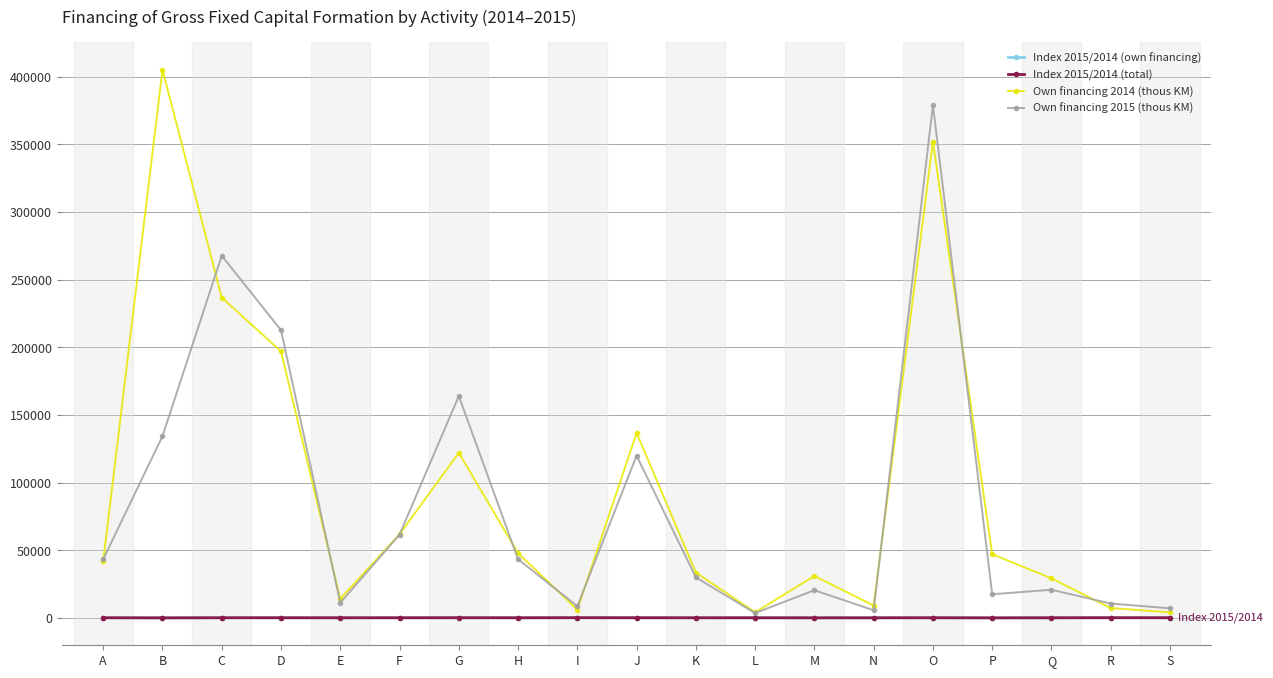

At which category is the sum across all series the highest?

O